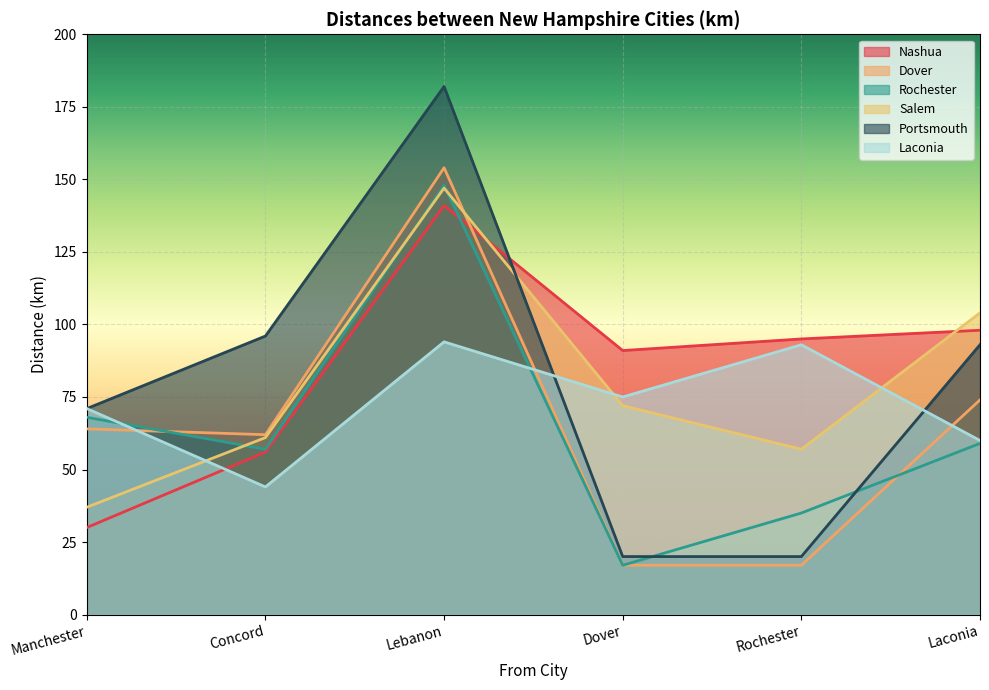

Reading right to left, extract all data points from this chart.

Nashua: Laconia=98	Rochester=95	Dover=91	Lebanon=141	Concord=56	Manchester=30
Dover: Laconia=74	Rochester=17	Dover=17	Lebanon=154	Concord=62	Manchester=64
Rochester: Laconia=59	Rochester=35	Dover=17	Lebanon=148	Concord=57	Manchester=68
Salem: Laconia=104	Rochester=57	Dover=72	Lebanon=147	Concord=61	Manchester=37
Portsmouth: Laconia=93	Rochester=20	Dover=20	Lebanon=182	Concord=96	Manchester=71
Laconia: Laconia=60	Rochester=93	Dover=75	Lebanon=94	Concord=44	Manchester=71